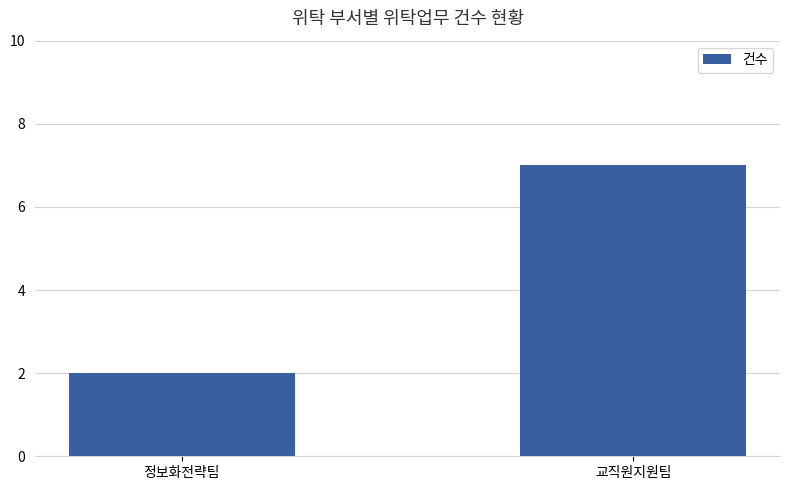

What position from the right is 정보화전략팀?

2